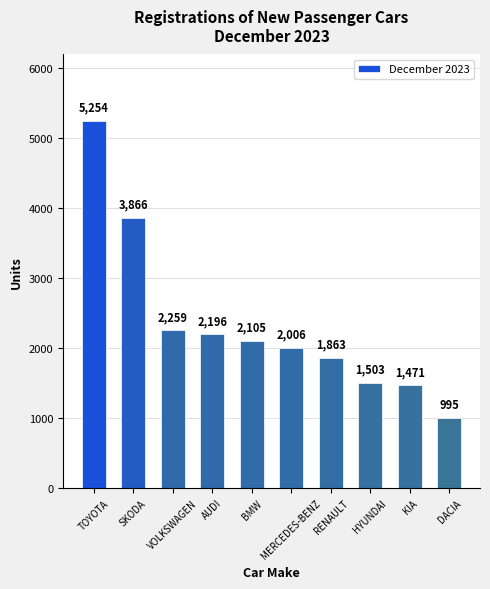

The value at SKODA is 1482. True or false?

False